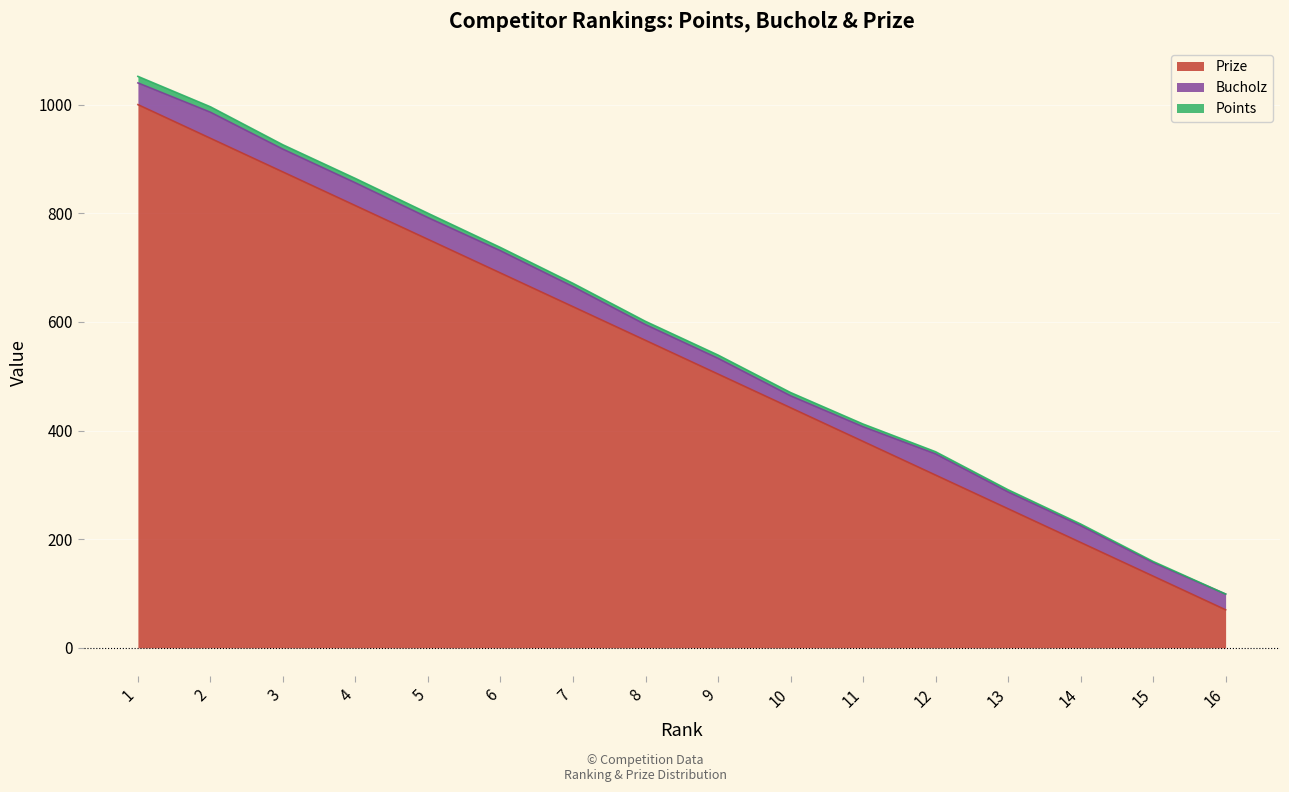

What is the highest value of the Prize series?

1000